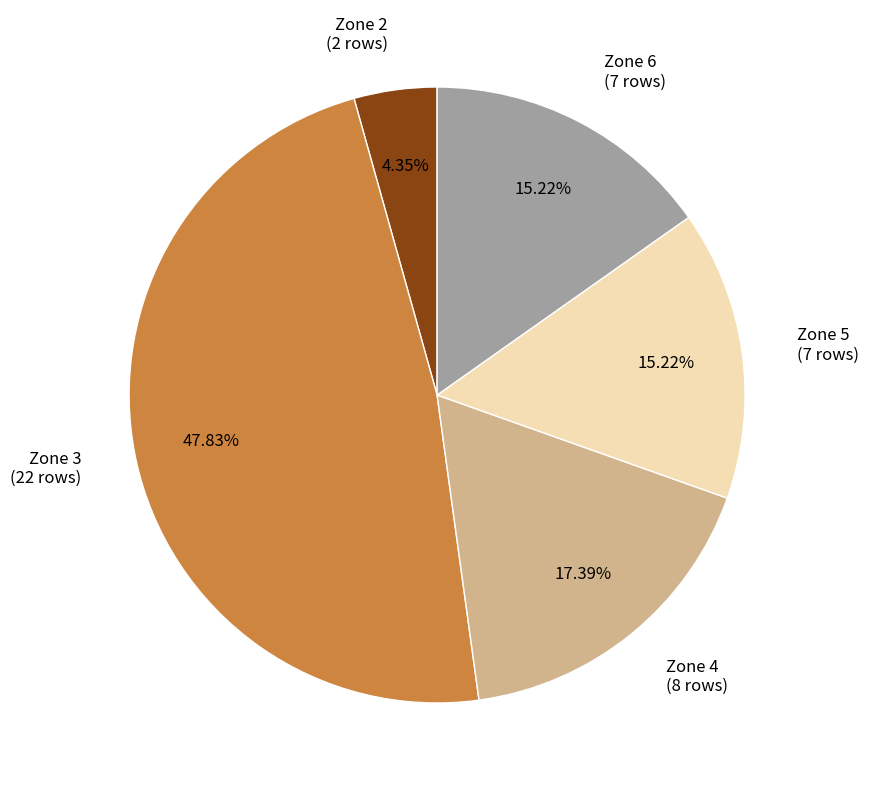

Do Zone 4 and Zone 5 together represent more than half of the pie?

No